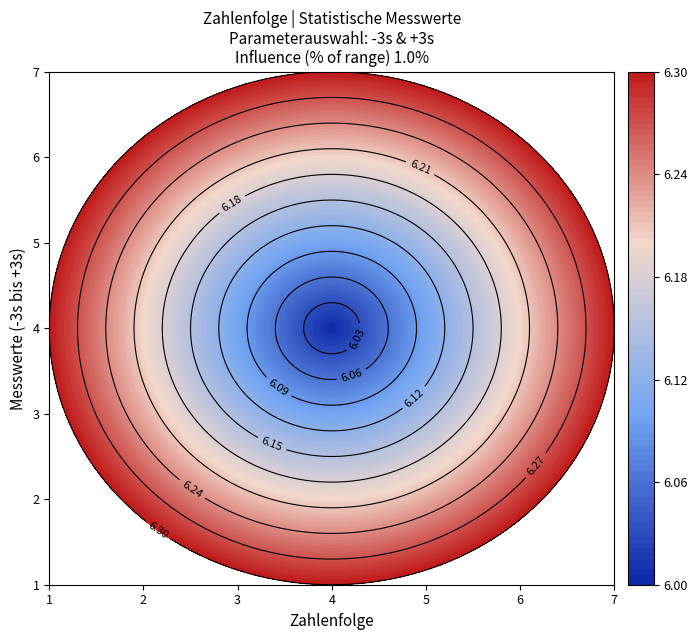

At 5, list the series in order from smallest to largest.

1, 2, 3, 4, 5, 6, 7